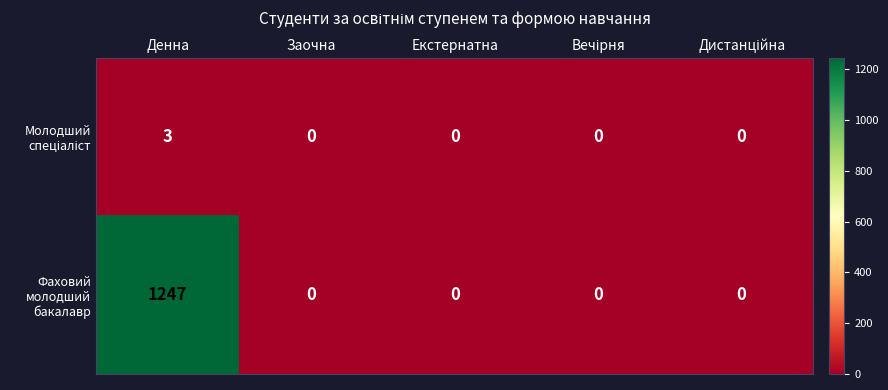

Which series has the largest total across all categories?

Фаховий молодший бакалавр